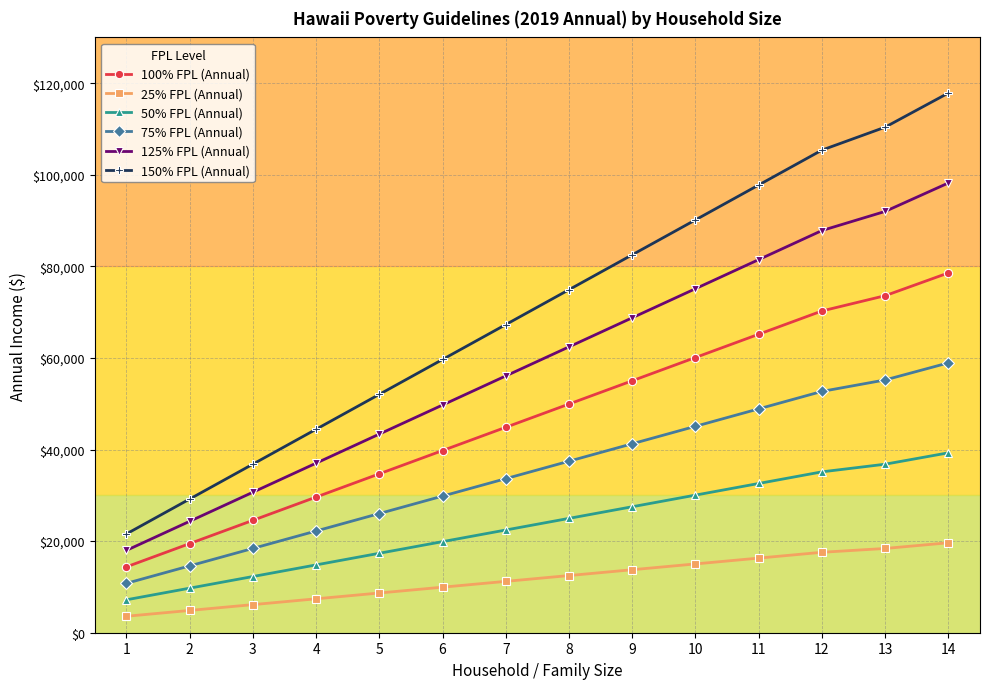

List the series in order of their overall mean, lowest first.

25% FPL (Annual), 50% FPL (Annual), 75% FPL (Annual), 100% FPL (Annual), 125% FPL (Annual), 150% FPL (Annual)